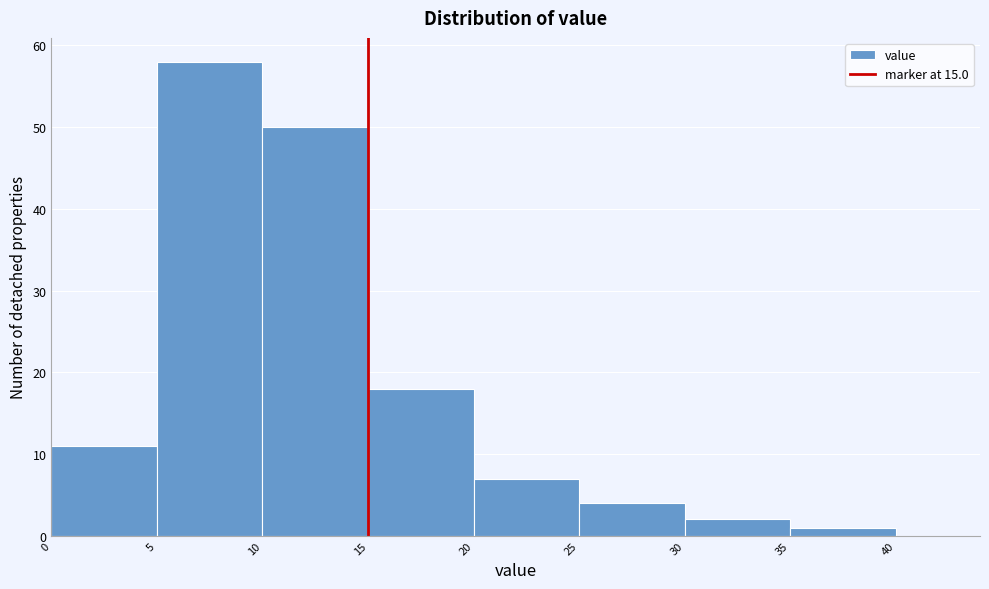

Reading left to right, list every bar in this chart as the range it spans on the x-axis followed by its height. The values are not printed on the chart, so give them approximately, as read against the axis.

0 to 5: 11
5 to 10: 58
10 to 15: 50
15 to 20: 18
20 to 25: 7
25 to 30: 4
30 to 35: 2
35 to 40: 1